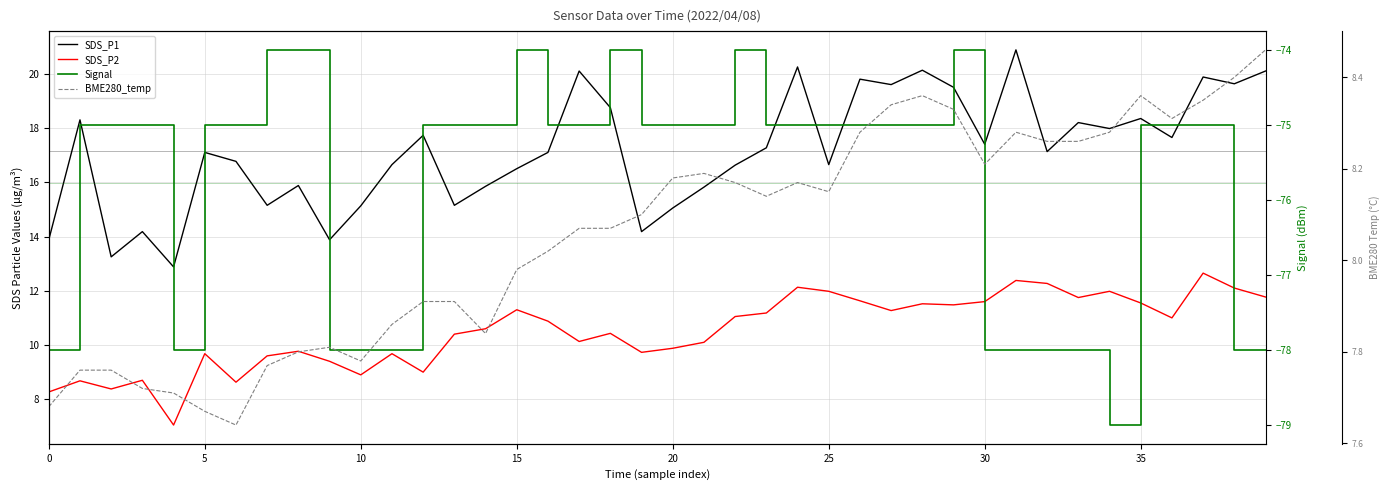

How many interior local peaks does the SDS_P1 series have?

13